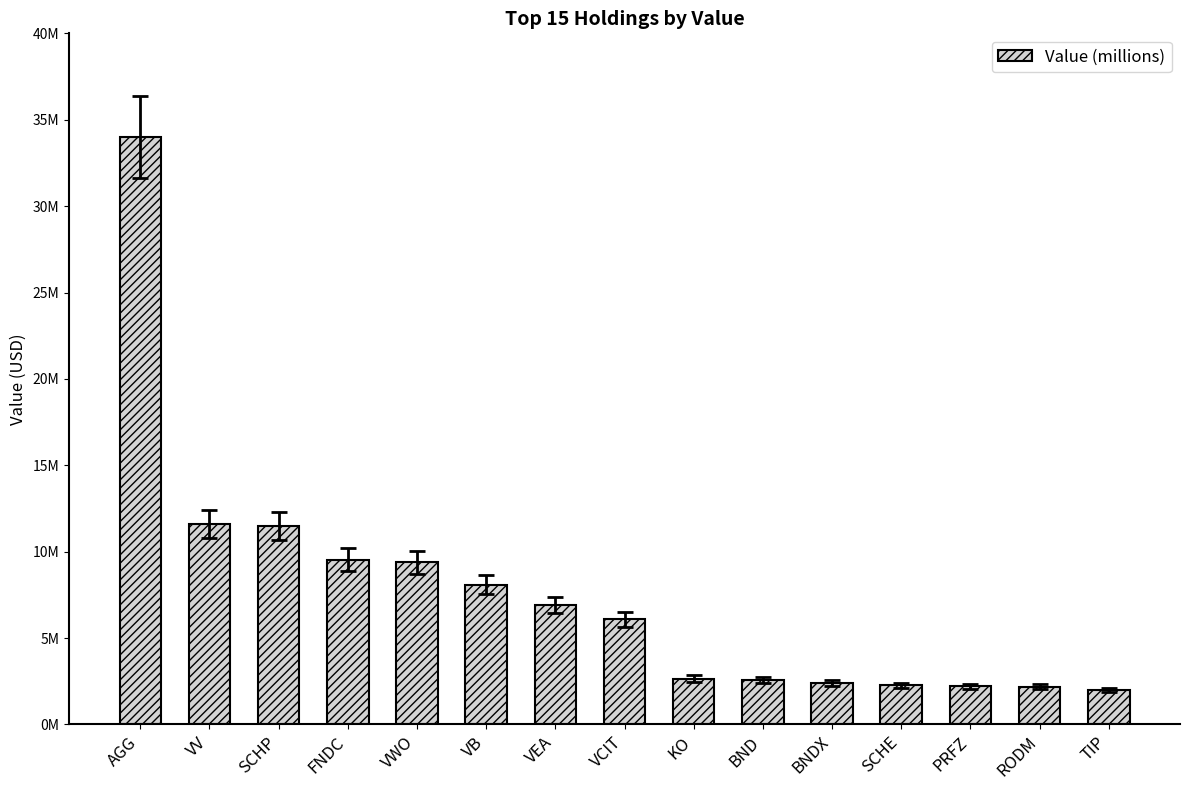

Does the chart contain any negative values?

No